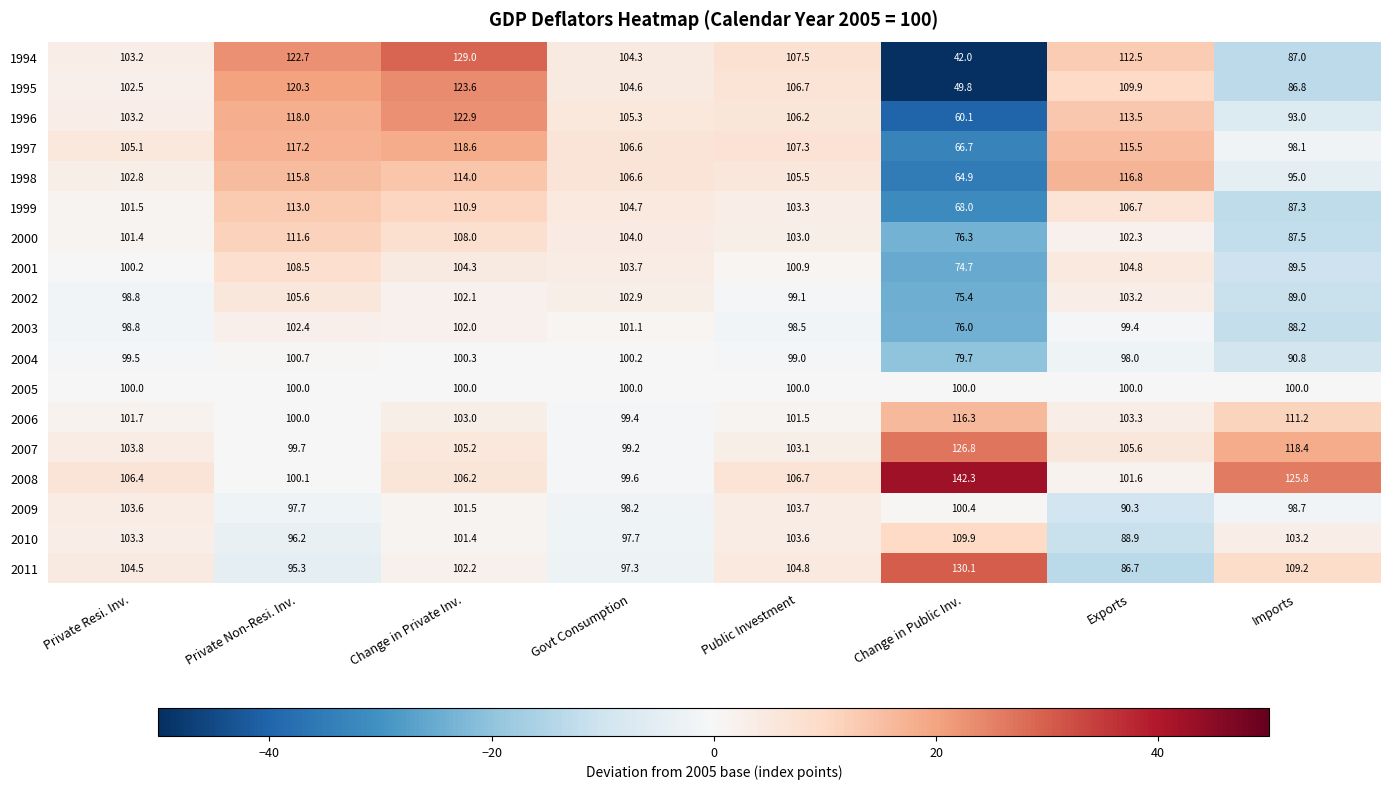

What is the difference between the maximum and minimum values in the 2000 series?

35.3